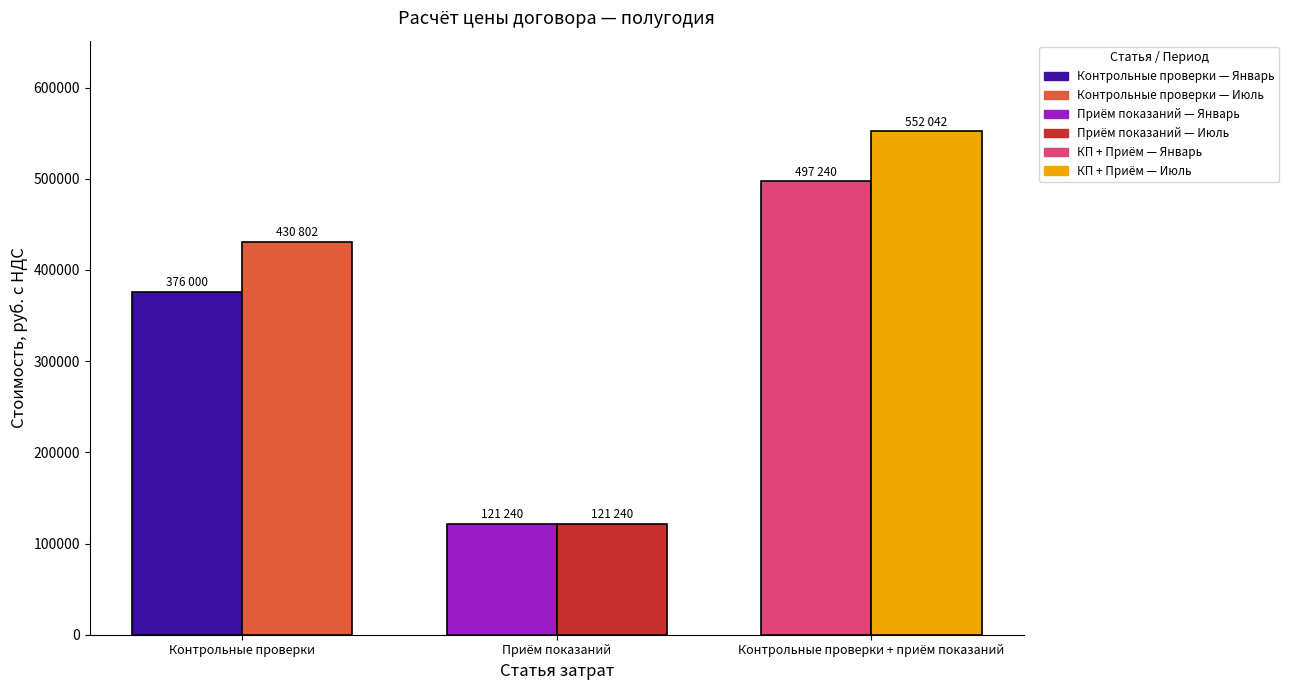

Which series has the largest range (max minus min)?

Июль (H2)